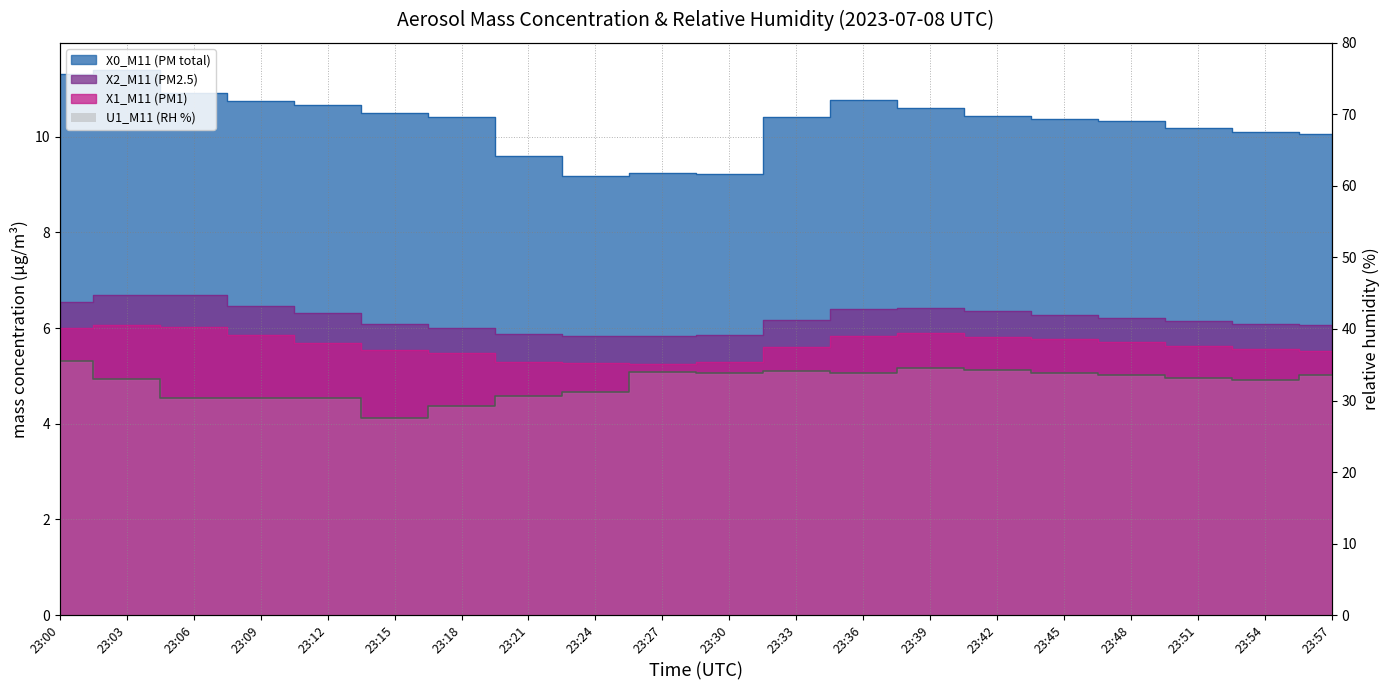

The X1_M11 (PM1) series shows 7.3 at 23:54. True or false?

False